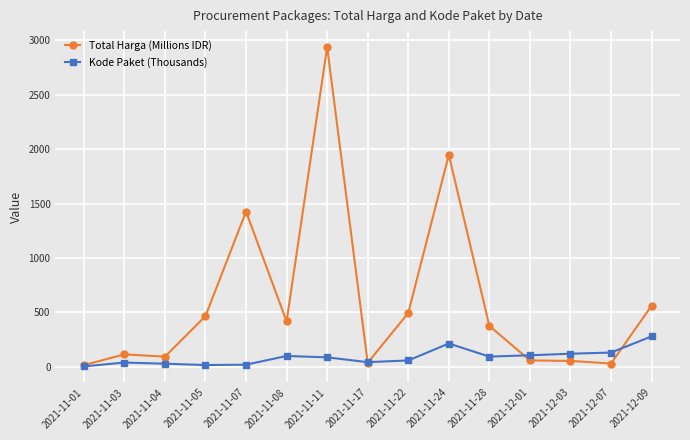

The value of Total Harga (Millions IDR) at 2021-11-22 is 673.7. True or false?

False